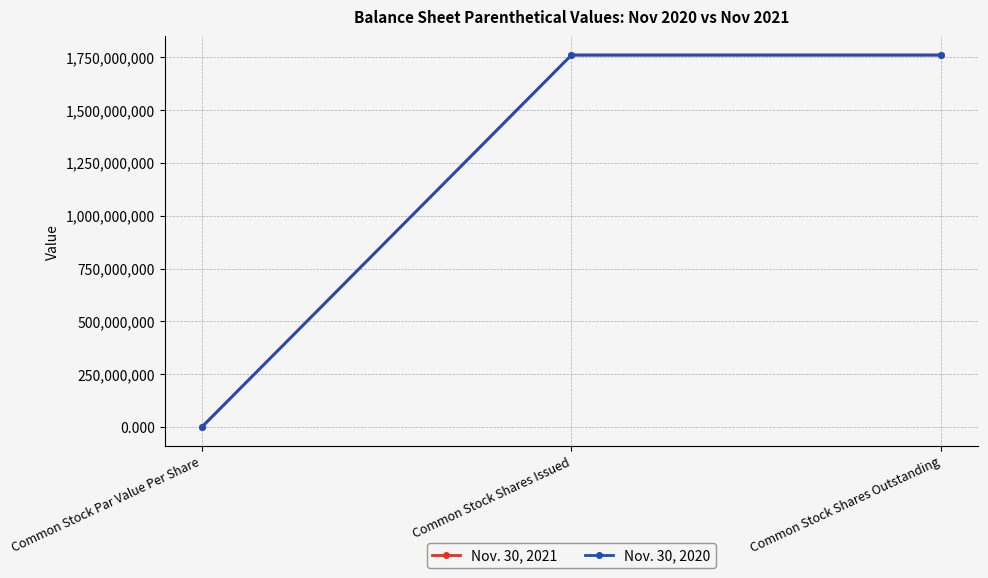

Is this an area chart (filled region under the line)?

No